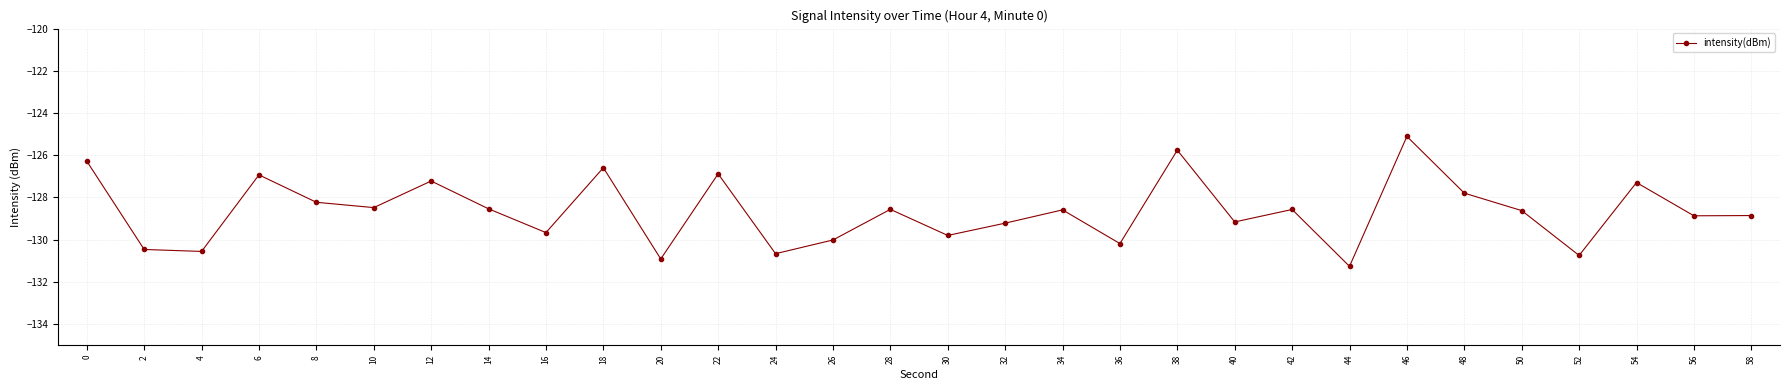

What is the value of the 4th point from the left?

-126.9